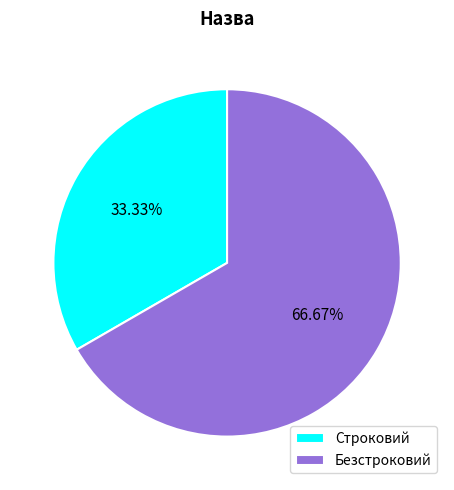

To the nearest percent, what percentage of the pie is Безстроковий?

67%